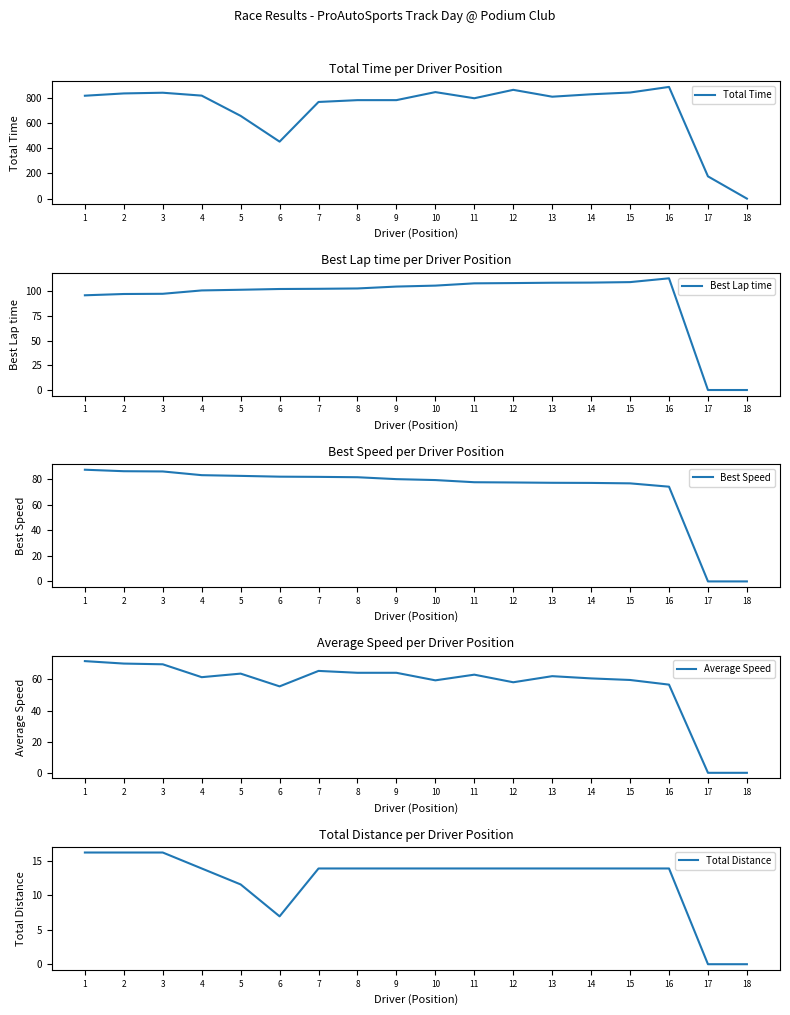

List the labels in order of Total Time value, largest first.

16, 12, 10, 15, 3, 2, 14, 4, 1, 13, 11, 9, 8, 7, 5, 6, 17, 18